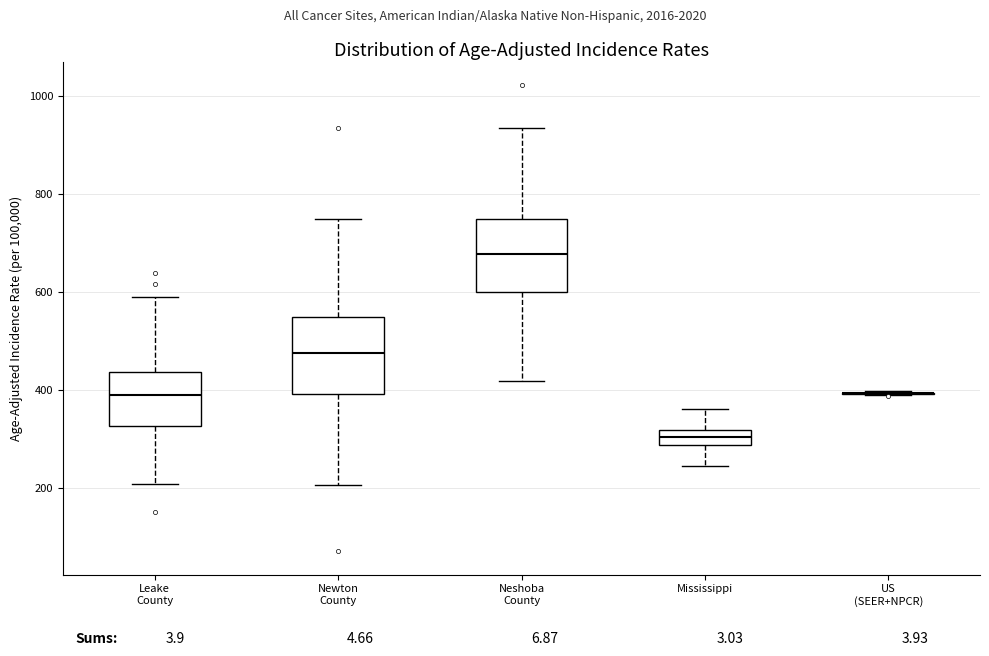

Where does the median line of the box for Mississippi sit on the y-axis? The values are not printed on the chart, so give them approximately, as read against the axis.

300